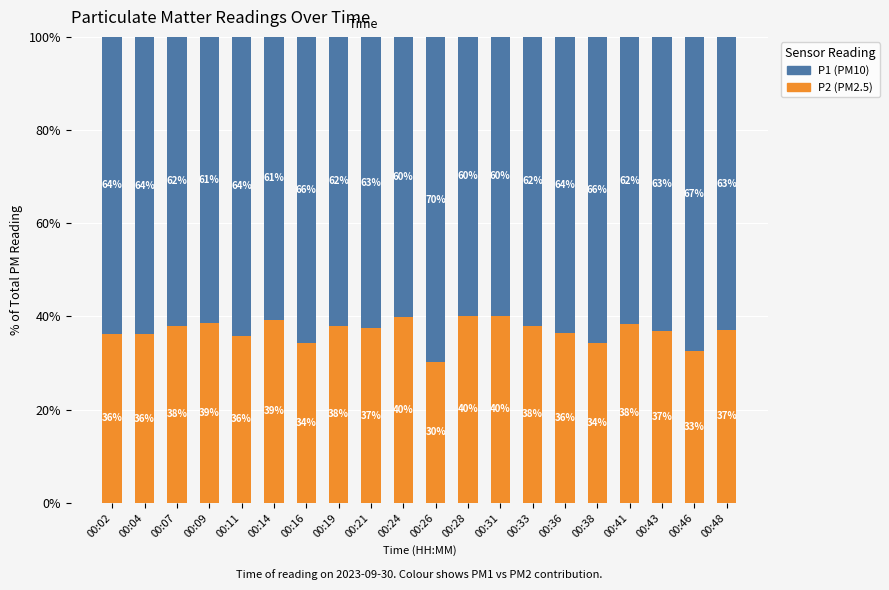

What is the total value across all series at 00:09?

100.0